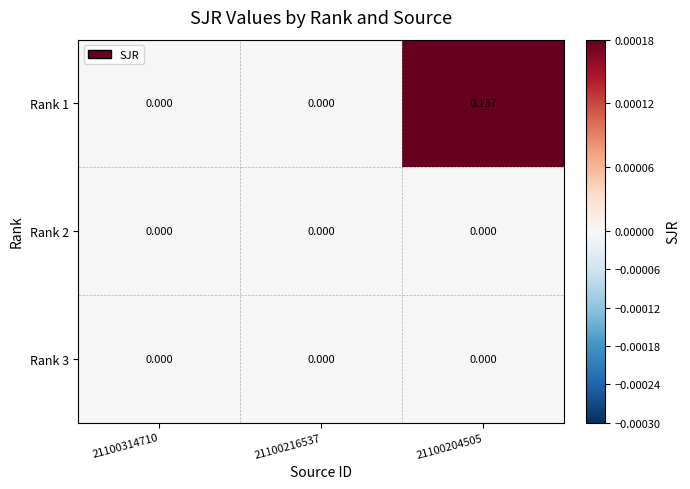

At which category is the sum across all series the highest?

21100204505